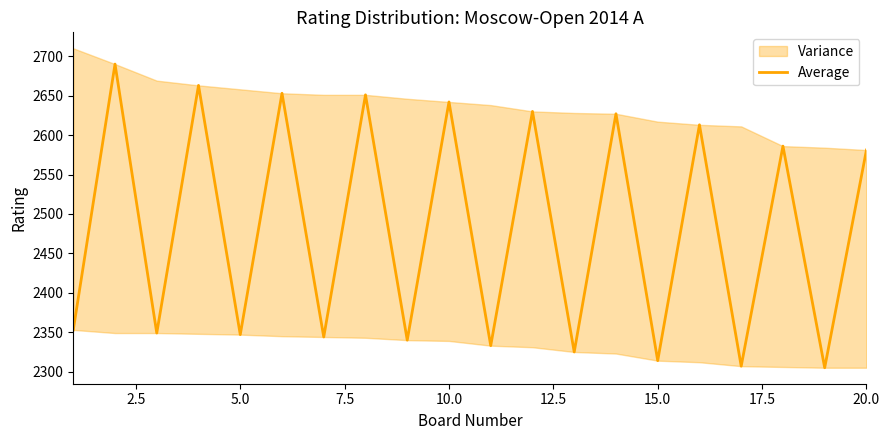

The chart shows a value of 4447 at 17. True or false?

False